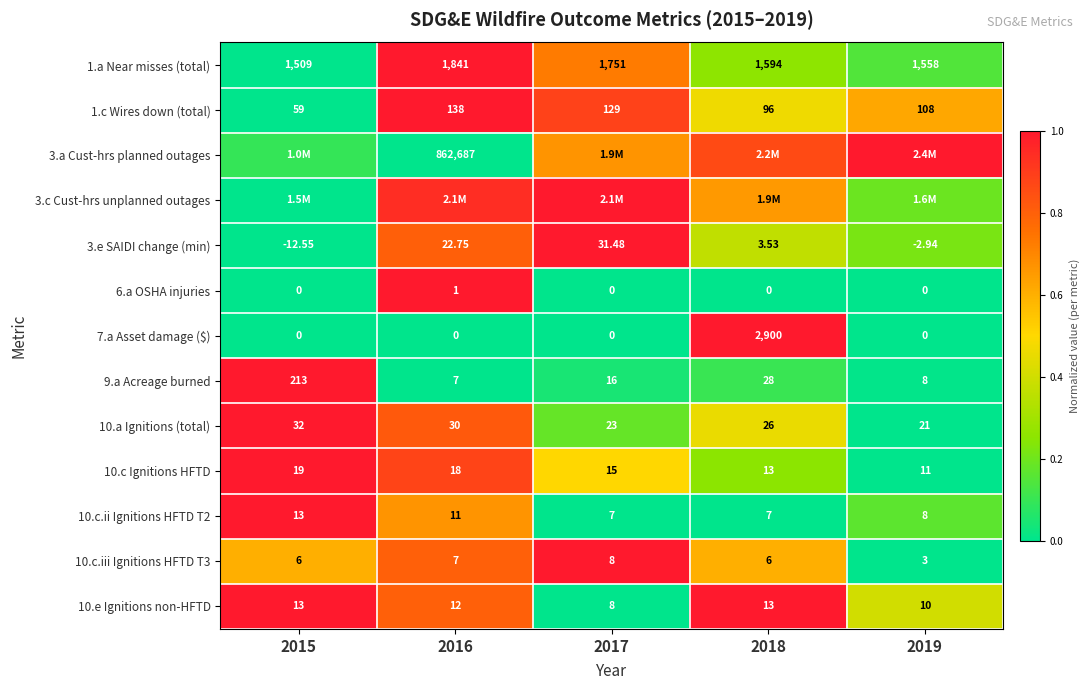

Is the value of 10.e Ignitions non-HFTD at 2018 greater than the value of 6.a OSHA injuries at 2017?

Yes